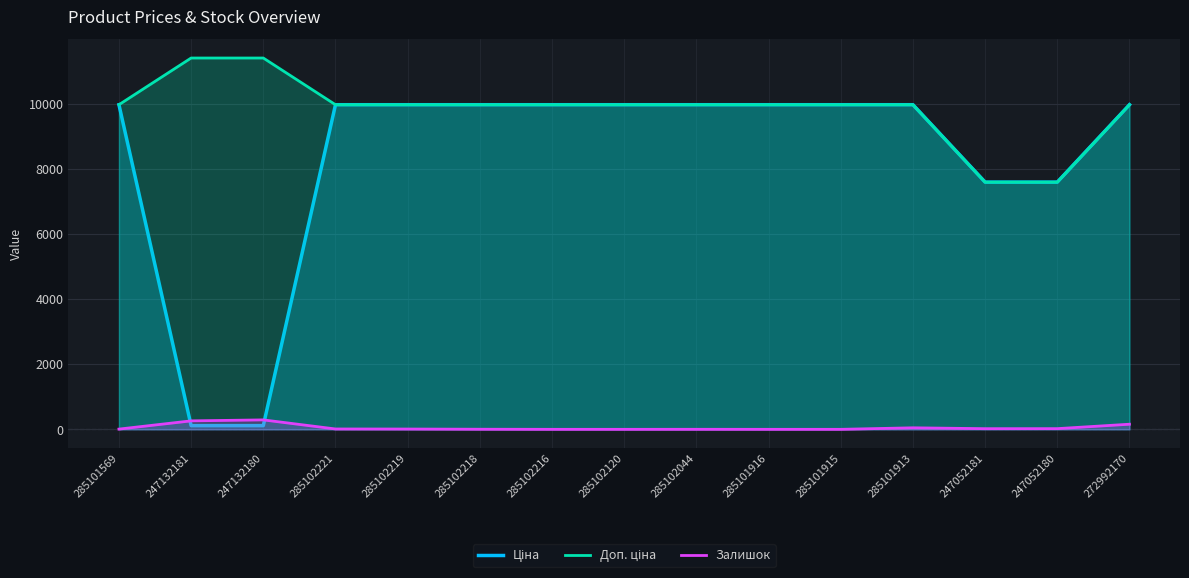

At how many categories does at least one series exceed 8977?

13